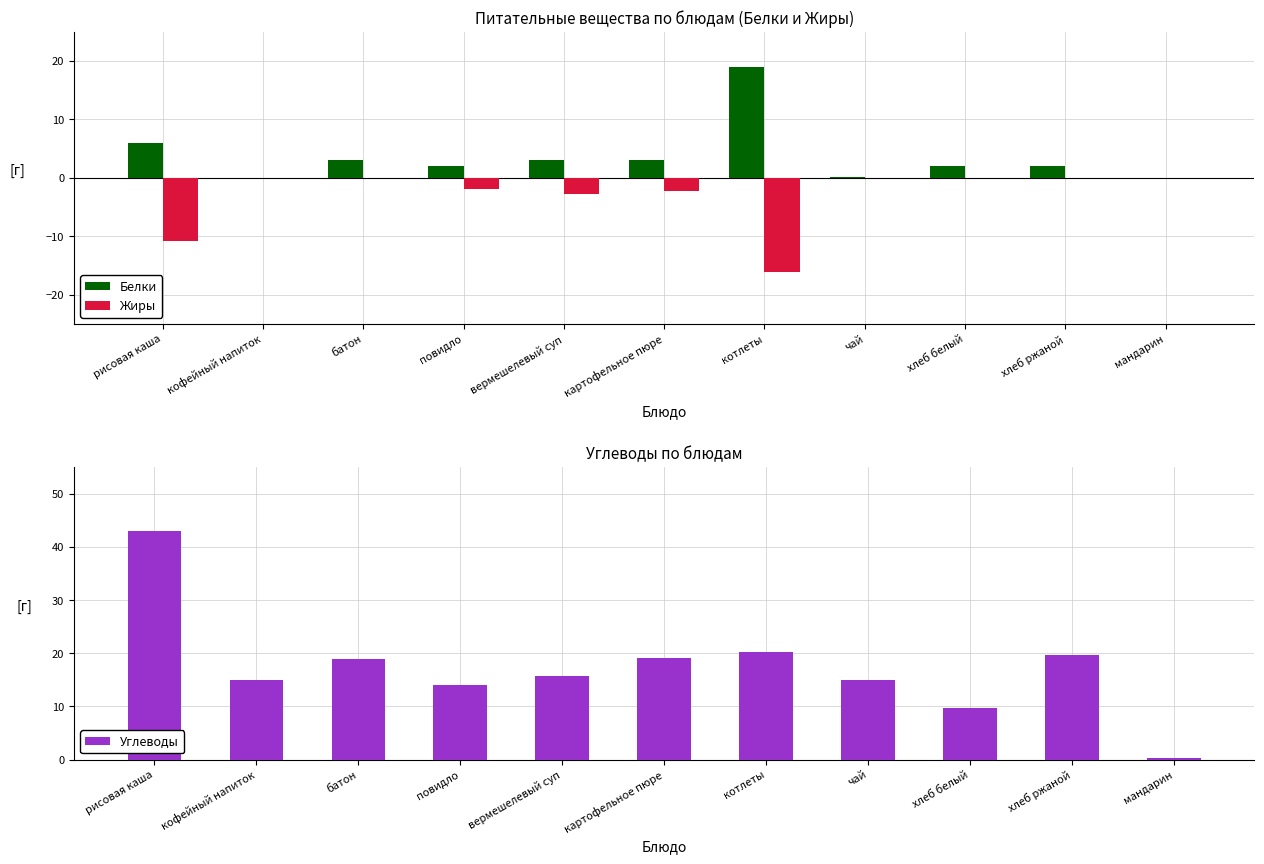

The Углеводы series shows 7.1 at батон. True or false?

False